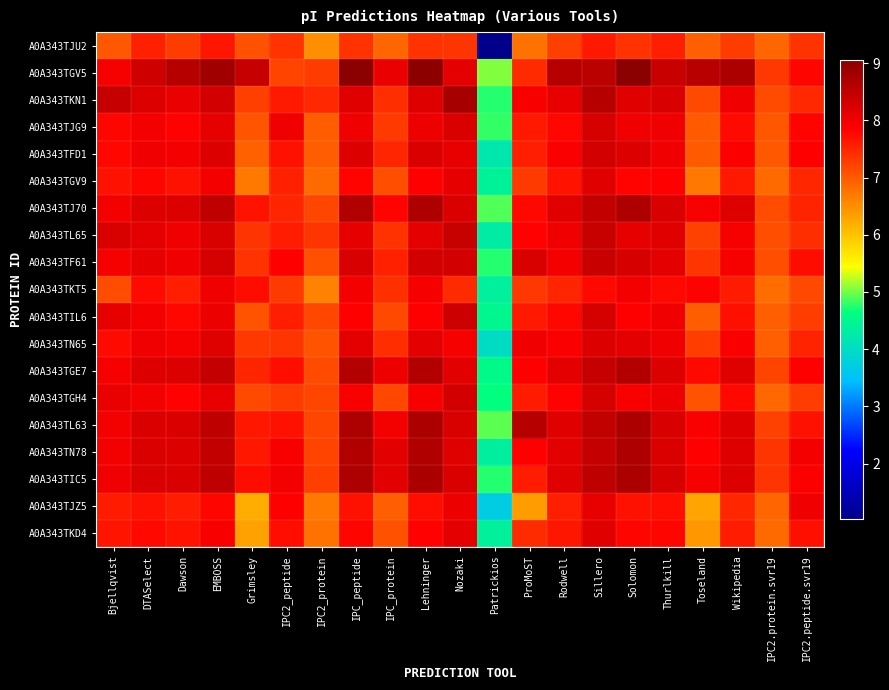

Reading left to right, list all the values displayed in this chart.

A0A343TJU2: Bjellqvist=7.0	DTASelect=7.5	Dawson=7.3	EMBOSS=7.6	Grimsley=7.1	IPC2_peptide=7.4	IPC2_protein=6.5	IPC_peptide=7.4	IPC_protein=6.9	Lehninger=7.4	Nozaki=7.4	Patrickios=1.0	ProMoST=6.8	Rodwell=7.2	Sillero=7.6	Solomon=7.4	Thurlkill=7.6	Toseland=7.0	Wikipedia=7.3	IPC2.protein.svr19=6.9	IPC2.peptide.svr19=7.4
A0A343TGV5: Bjellqvist=7.9	DTASelect=8.3	Dawson=8.6	EMBOSS=8.8	Grimsley=8.4	IPC2_peptide=7.2	IPC2_protein=7.3	IPC_peptide=9.0	IPC_protein=8.1	Lehninger=9.0	Nozaki=8.1	Patrickios=5.1	ProMoST=7.5	Rodwell=8.6	Sillero=8.6	Solomon=9.1	Thurlkill=8.4	Toseland=8.6	Wikipedia=8.7	IPC2.protein.svr19=7.3	IPC2.peptide.svr19=7.8
A0A343TKN1: Bjellqvist=8.4	DTASelect=8.2	Dawson=8.1	EMBOSS=8.3	Grimsley=7.2	IPC2_peptide=7.6	IPC2_protein=7.5	IPC_peptide=8.2	IPC_protein=7.4	Lehninger=8.2	Nozaki=8.8	Patrickios=4.7	ProMoST=7.9	Rodwell=8.1	Sillero=8.6	Solomon=8.2	Thurlkill=8.3	Toseland=7.2	Wikipedia=8.0	IPC2.protein.svr19=7.1	IPC2.peptide.svr19=7.5
A0A343TJG9: Bjellqvist=7.8	DTASelect=8.0	Dawson=7.8	EMBOSS=8.1	Grimsley=7.0	IPC2_peptide=8.0	IPC2_protein=7.0	IPC_peptide=8.0	IPC_protein=7.3	Lehninger=8.0	Nozaki=8.2	Patrickios=4.8	ProMoST=7.6	Rodwell=7.8	Sillero=8.3	Solomon=8.0	Thurlkill=8.0	Toseland=7.0	Wikipedia=7.7	IPC2.protein.svr19=7.0	IPC2.peptide.svr19=7.8
A0A343TFD1: Bjellqvist=7.8	DTASelect=8.0	Dawson=8.0	EMBOSS=8.2	Grimsley=6.9	IPC2_peptide=7.7	IPC2_protein=7.0	IPC_peptide=8.2	IPC_protein=7.5	Lehninger=8.2	Nozaki=8.1	Patrickios=4.2	ProMoST=7.6	Rodwell=7.9	Sillero=8.3	Solomon=8.2	Thurlkill=8.0	Toseland=7.0	Wikipedia=7.9	IPC2.protein.svr19=7.0	IPC2.peptide.svr19=7.8
A0A343TGV9: Bjellqvist=7.7	DTASelect=7.8	Dawson=7.7	EMBOSS=8.0	Grimsley=6.7	IPC2_peptide=7.5	IPC2_protein=6.8	IPC_peptide=7.8	IPC_protein=7.1	Lehninger=7.8	Nozaki=8.1	Patrickios=4.4	ProMoST=7.3	Rodwell=7.7	Sillero=8.2	Solomon=7.8	Thurlkill=7.8	Toseland=6.7	Wikipedia=7.6	IPC2.protein.svr19=6.8	IPC2.peptide.svr19=7.5
A0A343TJ70: Bjellqvist=8.0	DTASelect=8.2	Dawson=8.2	EMBOSS=8.5	Grimsley=7.7	IPC2_peptide=7.5	IPC2_protein=7.2	IPC_peptide=8.7	IPC_protein=7.8	Lehninger=8.7	Nozaki=8.2	Patrickios=4.9	ProMoST=7.8	Rodwell=8.2	Sillero=8.5	Solomon=8.7	Thurlkill=8.3	Toseland=7.9	Wikipedia=8.2	IPC2.protein.svr19=7.1	IPC2.peptide.svr19=7.5
A0A343TL65: Bjellqvist=8.2	DTASelect=8.1	Dawson=8.0	EMBOSS=8.2	Grimsley=7.3	IPC2_peptide=7.6	IPC2_protein=7.4	IPC_peptide=8.1	IPC_protein=7.4	Lehninger=8.1	Nozaki=8.4	Patrickios=4.3	ProMoST=7.8	Rodwell=8.0	Sillero=8.4	Solomon=8.1	Thurlkill=8.2	Toseland=7.2	Wikipedia=7.9	IPC2.protein.svr19=7.1	IPC2.peptide.svr19=7.4
A0A343TF61: Bjellqvist=7.9	DTASelect=8.1	Dawson=8.0	EMBOSS=8.3	Grimsley=7.4	IPC2_peptide=7.9	IPC2_protein=7.1	IPC_peptide=8.3	IPC_protein=7.5	Lehninger=8.3	Nozaki=8.3	Patrickios=4.7	ProMoST=8.2	Rodwell=8.0	Sillero=8.4	Solomon=8.3	Thurlkill=8.1	Toseland=7.3	Wikipedia=7.9	IPC2.protein.svr19=7.1	IPC2.peptide.svr19=7.7
A0A343TKT5: Bjellqvist=7.1	DTASelect=7.7	Dawson=7.6	EMBOSS=8.0	Grimsley=7.7	IPC2_peptide=7.3	IPC2_protein=6.6	IPC_peptide=8.0	IPC_protein=7.4	Lehninger=7.9	Nozaki=7.5	Patrickios=4.4	ProMoST=7.3	Rodwell=7.5	Sillero=7.8	Solomon=8.0	Thurlkill=7.8	Toseland=7.8	Wikipedia=7.6	IPC2.protein.svr19=6.8	IPC2.peptide.svr19=7.2
A0A343TIL6: Bjellqvist=8.1	DTASelect=8.0	Dawson=7.8	EMBOSS=8.0	Grimsley=7.1	IPC2_peptide=7.6	IPC2_protein=7.2	IPC_peptide=7.8	IPC_protein=7.2	Lehninger=7.9	Nozaki=8.4	Patrickios=4.5	ProMoST=7.6	Rodwell=7.8	Sillero=8.3	Solomon=7.8	Thurlkill=8.0	Toseland=7.0	Wikipedia=7.7	IPC2.protein.svr19=7.0	IPC2.peptide.svr19=7.3
A0A343TN65: Bjellqvist=7.7	DTASelect=8.0	Dawson=7.9	EMBOSS=8.2	Grimsley=7.3	IPC2_peptide=7.3	IPC2_protein=7.1	IPC_peptide=8.1	IPC_protein=7.4	Lehninger=8.1	Nozaki=7.9	Patrickios=4.0	ProMoST=8.0	Rodwell=7.9	Sillero=8.2	Solomon=8.1	Thurlkill=8.0	Toseland=7.3	Wikipedia=7.9	IPC2.protein.svr19=6.9	IPC2.peptide.svr19=7.5
A0A343TGE7: Bjellqvist=7.9	DTASelect=8.2	Dawson=8.2	EMBOSS=8.5	Grimsley=7.5	IPC2_peptide=7.7	IPC2_protein=7.1	IPC_peptide=8.6	IPC_protein=8.0	Lehninger=8.7	Nozaki=8.1	Patrickios=4.5	ProMoST=7.8	Rodwell=8.1	Sillero=8.4	Solomon=8.7	Thurlkill=8.2	Toseland=7.8	Wikipedia=8.2	IPC2.protein.svr19=7.2	IPC2.peptide.svr19=7.8
A0A343TGH4: Bjellqvist=8.1	DTASelect=8.0	Dawson=7.8	EMBOSS=8.1	Grimsley=7.2	IPC2_peptide=7.3	IPC2_protein=7.2	IPC_peptide=7.9	IPC_protein=7.2	Lehninger=7.9	Nozaki=8.3	Patrickios=4.6	ProMoST=7.6	Rodwell=7.8	Sillero=8.3	Solomon=7.9	Thurlkill=8.0	Toseland=7.1	Wikipedia=7.8	IPC2.protein.svr19=6.9	IPC2.peptide.svr19=7.3
A0A343TL63: Bjellqvist=8.0	DTASelect=8.2	Dawson=8.2	EMBOSS=8.5	Grimsley=7.6	IPC2_peptide=7.7	IPC2_protein=7.2	IPC_peptide=8.7	IPC_protein=8.0	Lehninger=8.7	Nozaki=8.2	Patrickios=4.9	ProMoST=8.6	Rodwell=8.2	Sillero=8.5	Solomon=8.7	Thurlkill=8.3	Toseland=7.9	Wikipedia=8.2	IPC2.protein.svr19=7.2	IPC2.peptide.svr19=7.7
A0A343TN78: Bjellqvist=8.0	DTASelect=8.2	Dawson=8.2	EMBOSS=8.5	Grimsley=7.6	IPC2_peptide=7.9	IPC2_protein=7.2	IPC_peptide=8.7	IPC_protein=8.1	Lehninger=8.7	Nozaki=8.2	Patrickios=4.3	ProMoST=7.9	Rodwell=8.1	Sillero=8.5	Solomon=8.7	Thurlkill=8.2	Toseland=7.8	Wikipedia=8.2	IPC2.protein.svr19=7.3	IPC2.peptide.svr19=8.0
A0A343TIC5: Bjellqvist=8.0	DTASelect=8.3	Dawson=8.2	EMBOSS=8.5	Grimsley=7.7	IPC2_peptide=8.0	IPC2_protein=7.2	IPC_peptide=8.7	IPC_protein=8.1	Lehninger=8.7	Nozaki=8.2	Patrickios=4.7	ProMoST=7.6	Rodwell=8.2	Sillero=8.5	Solomon=8.7	Thurlkill=8.3	Toseland=7.9	Wikipedia=8.2	IPC2.protein.svr19=7.3	IPC2.peptide.svr19=7.9
A0A343TJZ5: Bjellqvist=7.6	DTASelect=7.7	Dawson=7.6	EMBOSS=7.8	Grimsley=6.2	IPC2_peptide=7.9	IPC2_protein=6.7	IPC_peptide=7.7	IPC_protein=7.0	Lehninger=7.7	Nozaki=8.0	Patrickios=3.7	ProMoST=6.4	Rodwell=7.6	Sillero=8.1	Solomon=7.7	Thurlkill=7.7	Toseland=6.3	Wikipedia=7.5	IPC2.protein.svr19=6.9	IPC2.peptide.svr19=8.0
A0A343TKD4: Bjellqvist=7.7	DTASelect=7.8	Dawson=7.7	EMBOSS=7.9	Grimsley=6.3	IPC2_peptide=7.7	IPC2_protein=6.8	IPC_peptide=7.8	IPC_protein=7.1	Lehninger=7.8	Nozaki=8.1	Patrickios=4.4	ProMoST=7.4	Rodwell=7.6	Sillero=8.2	Solomon=7.8	Thurlkill=7.8	Toseland=6.4	Wikipedia=7.6	IPC2.protein.svr19=6.8	IPC2.peptide.svr19=7.7